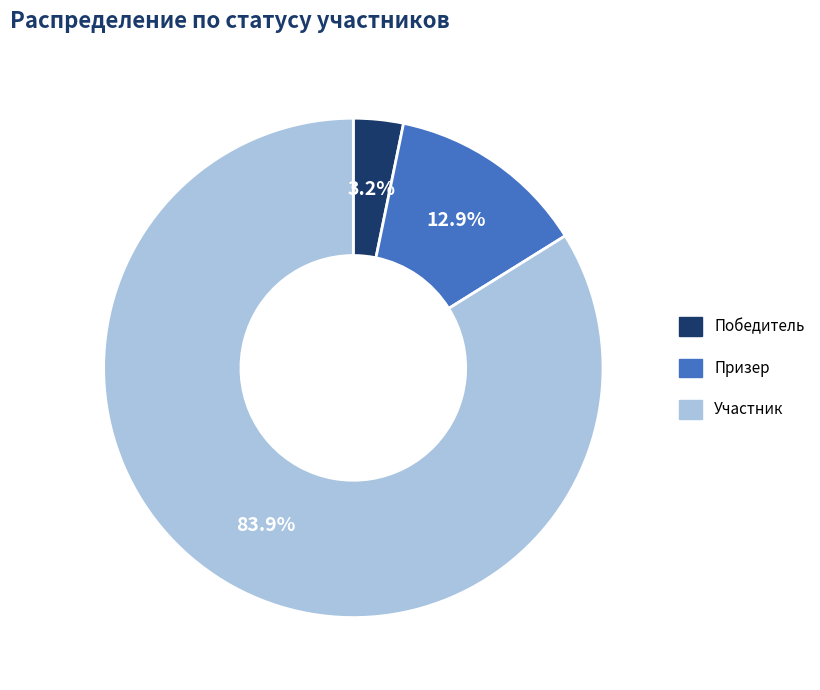

To the nearest percent, what percentage of the pie is Участник?

84%